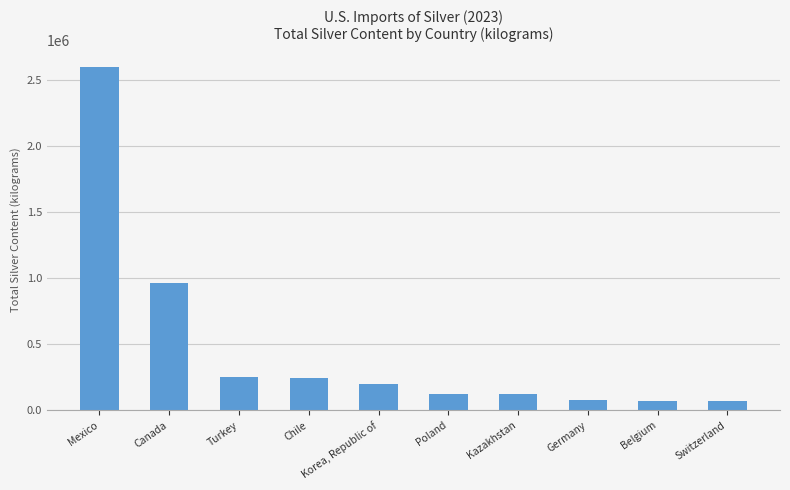

What is the value of the 6th bar from the left?

123000